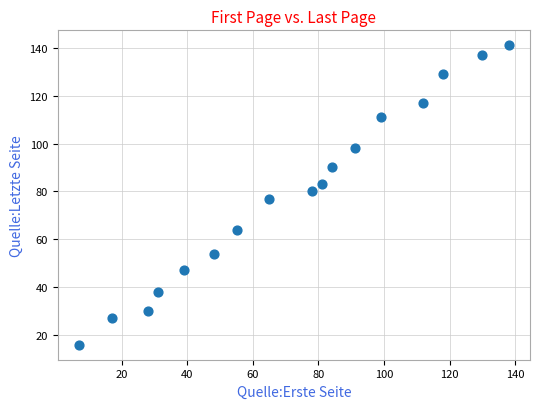

What is the range of X values (max minus min)?

131